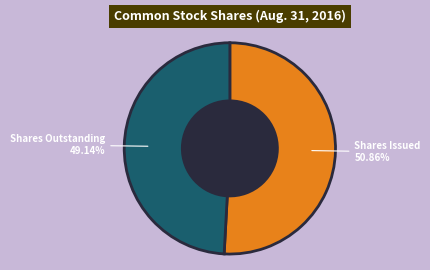

Is there a majority slice in this chart?

Yes